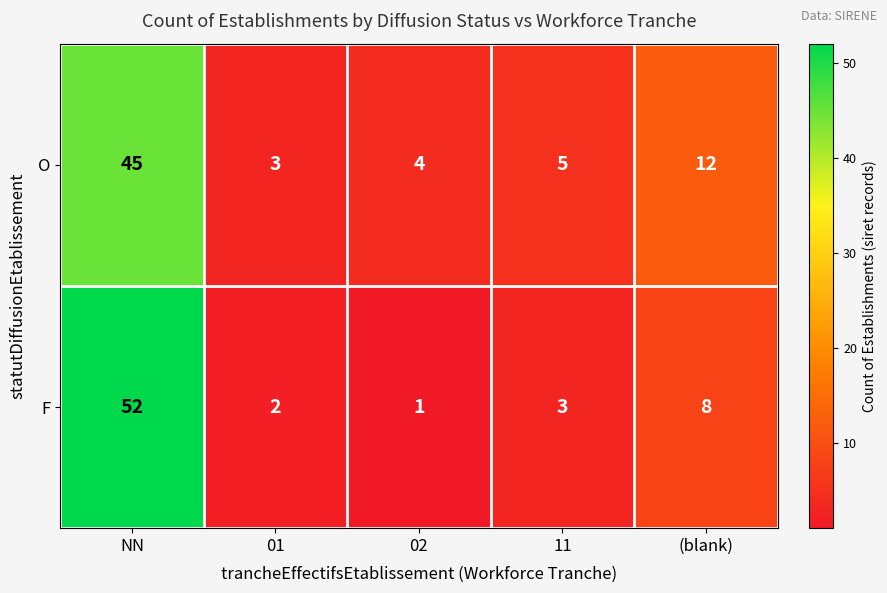

What is the difference between the second highest and minimum values in the F series?

7